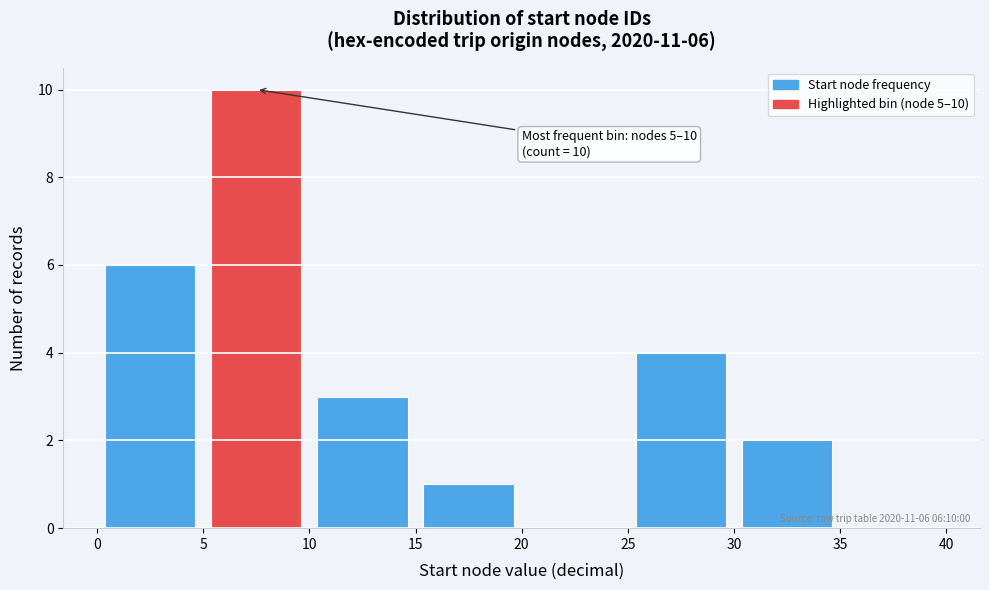

Over which range of the x-axis is the bar tallest?

5 to 10